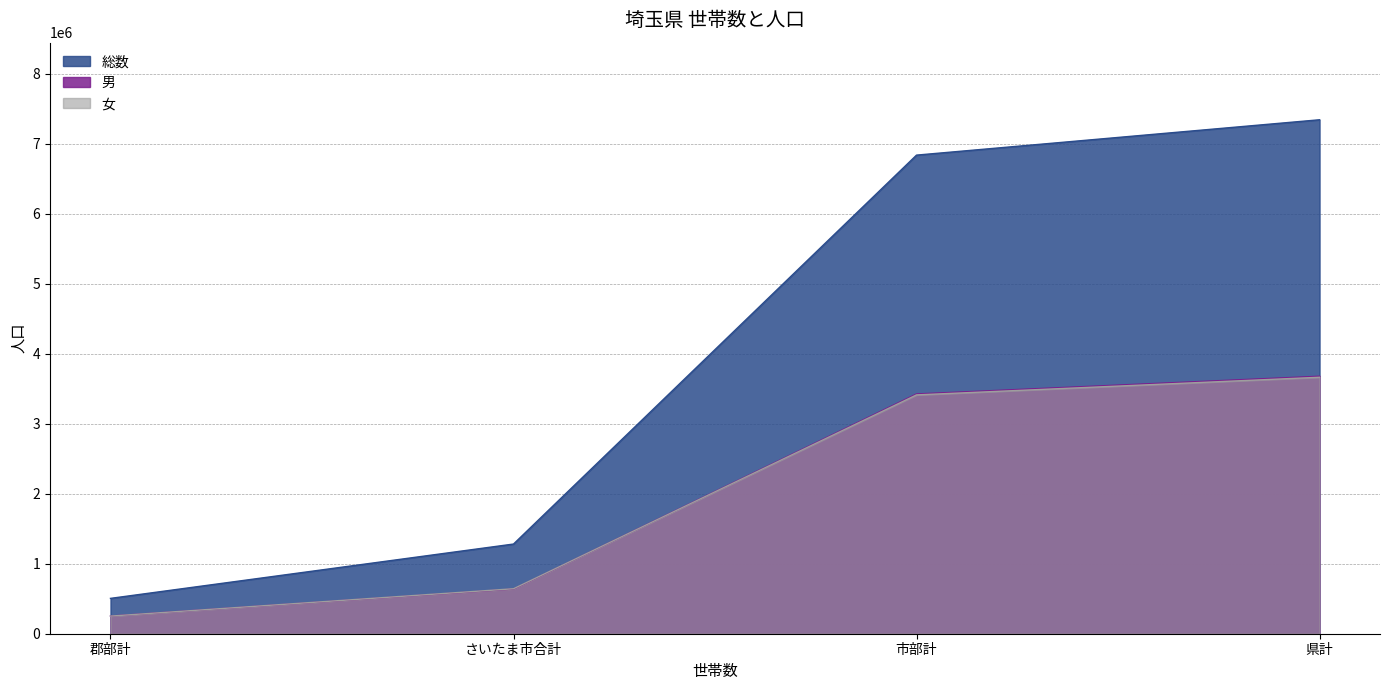

True or false: 女 and 男 cross at least once.

False